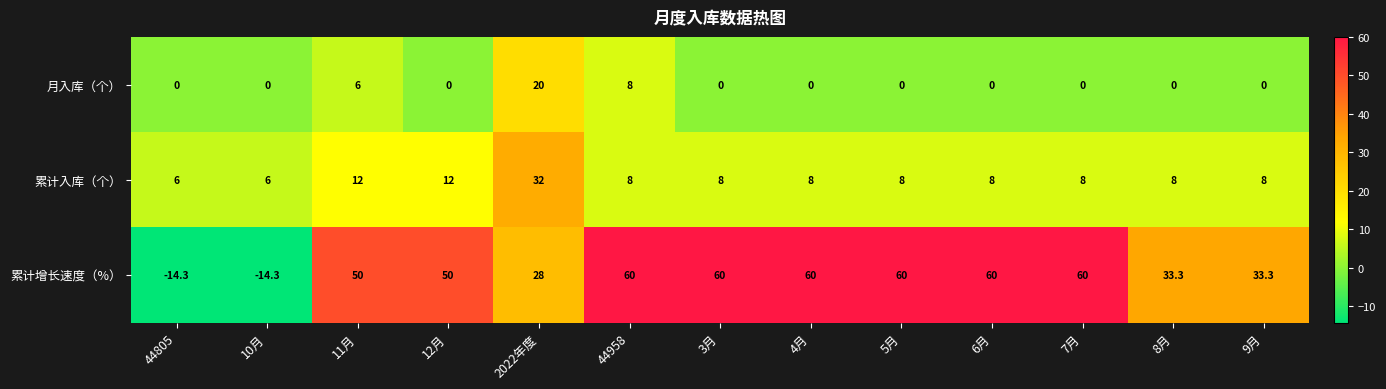

Which series has the widest spread of values?

累计增长速度（%）